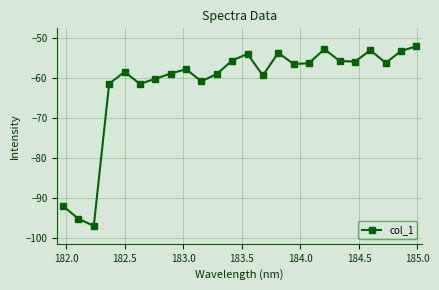

What is the sum of all values?

-1477.7